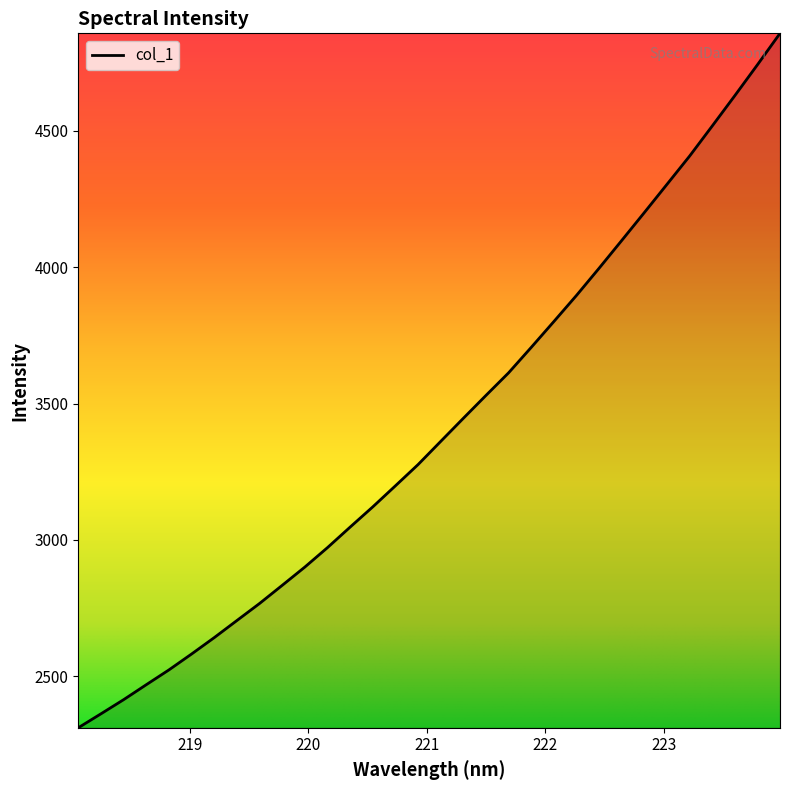

What is the difference between the maximum and minimum values?

2547.0